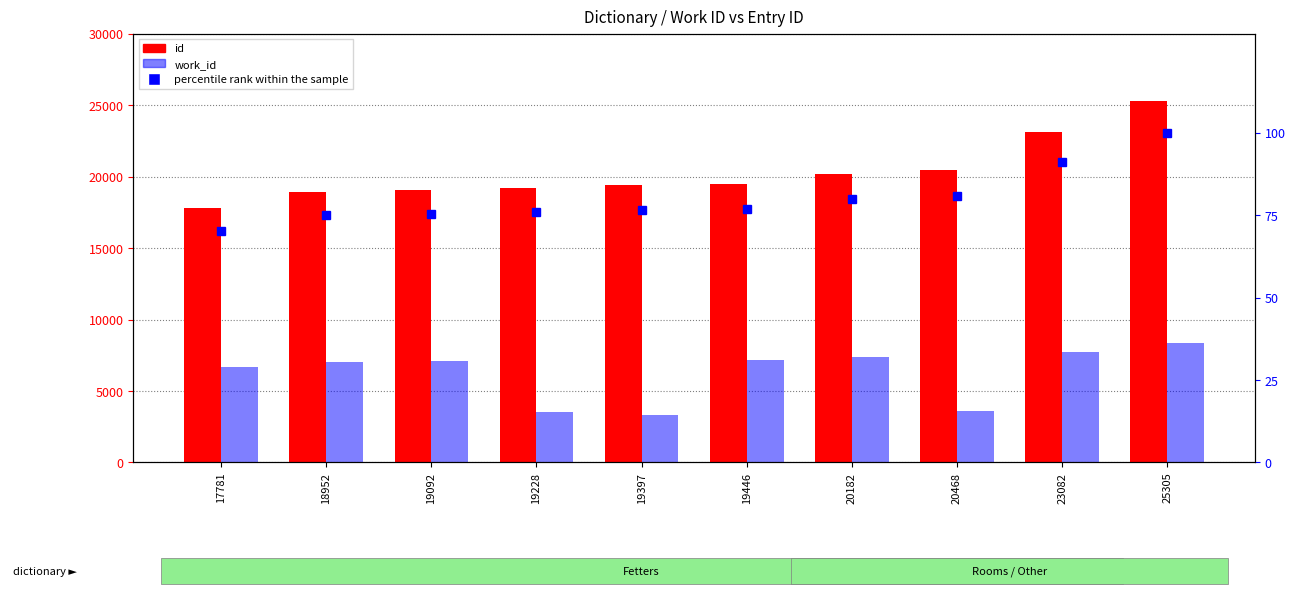

Reading left to right, list all the values displayed in this chart.

id: 17781=17781.0	18952=18952.0	19092=19092.0	19228=19228.0	19397=19397.0	19446=19446.0	20182=20182.0	20468=20468.0	23082=23082.0	25305=25305.0
work_id: 17781=6696.0	18952=7026.0	19092=7068.0	19228=3535.0	19397=3353.0	19446=7165.0	20182=7390.0	20468=3591.0	23082=7742.0	25305=8354.0
percentile rank within sample: 17781=70.3	18952=74.9	19092=75.4	19228=76.0	19397=76.7	19446=76.8	20182=79.8	20468=80.9	23082=91.2	25305=100.0